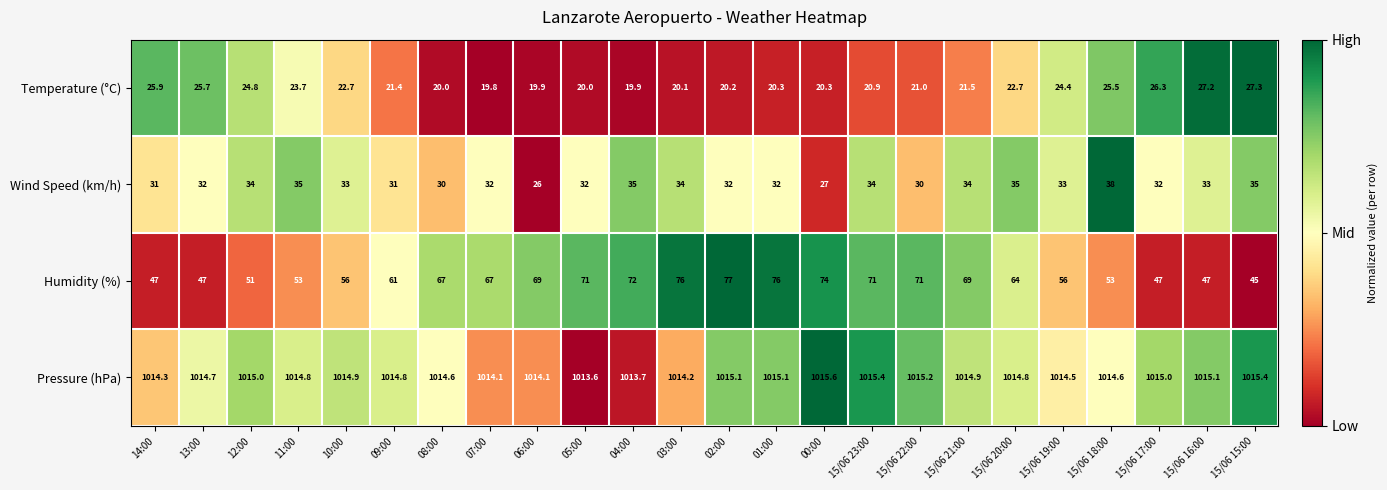

What is the sum of all Temperature (°C) values?

541.5